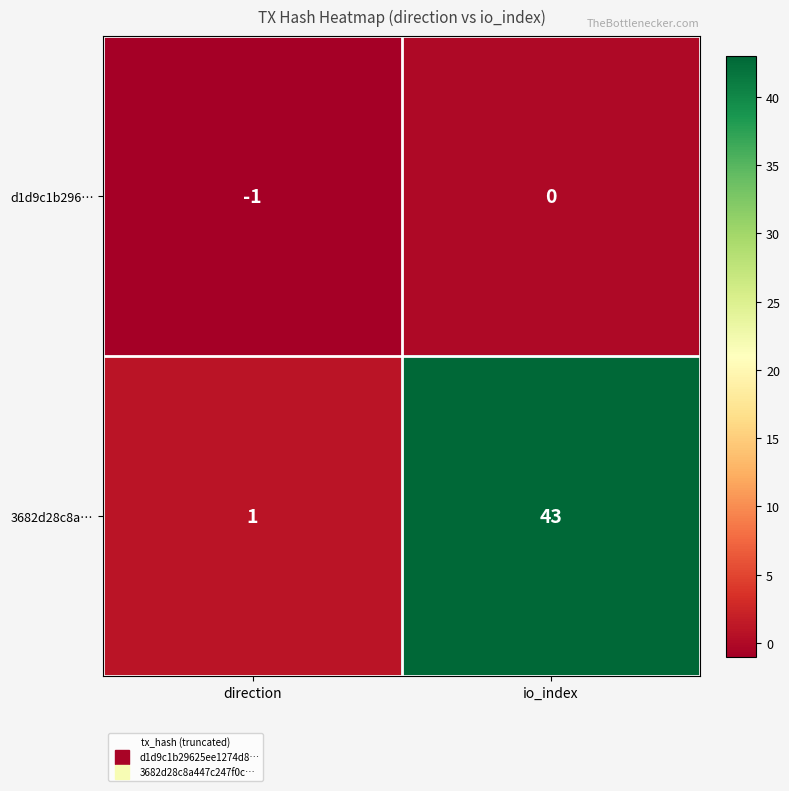

The value of 3682d28c8a… at direction is 1. True or false?

True